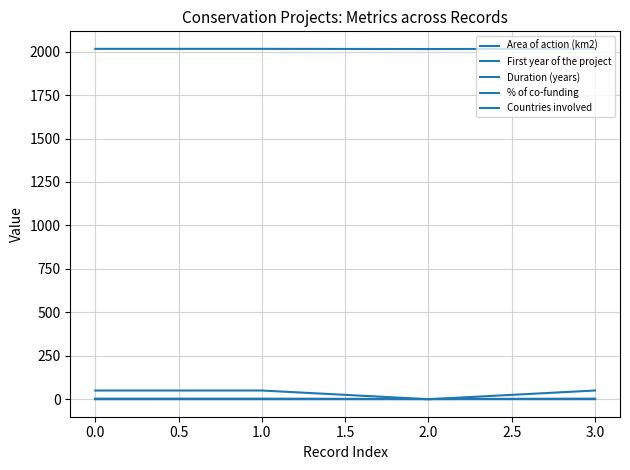

True or false: Area of action (km2) and Countries involved intersect in this chart.

False